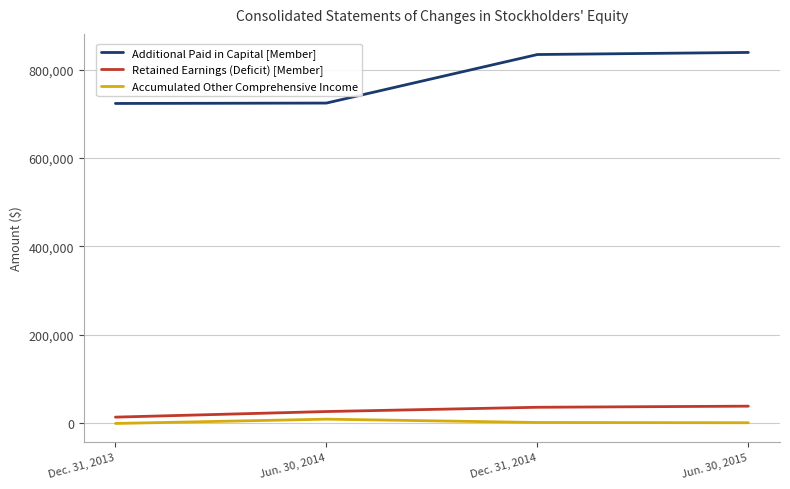

Which category has the lowest value in the Retained Earnings (Deficit) [Member] series?

Dec. 31, 2013